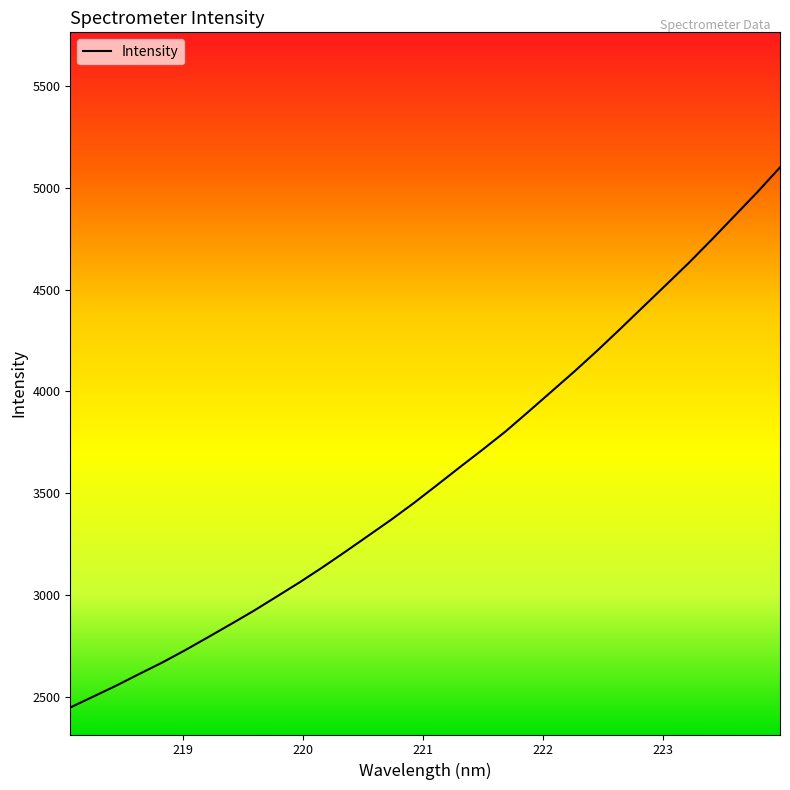

What is the maximum value shown in the chart?

5100.8